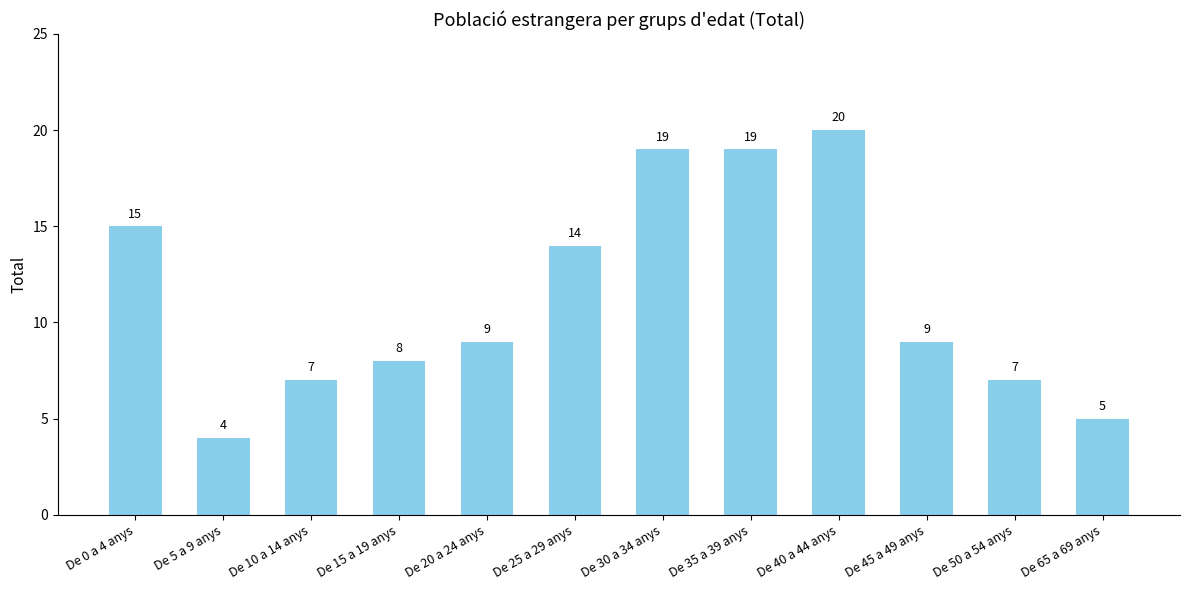

Where does the data first go above 9?

De 0 a 4 anys